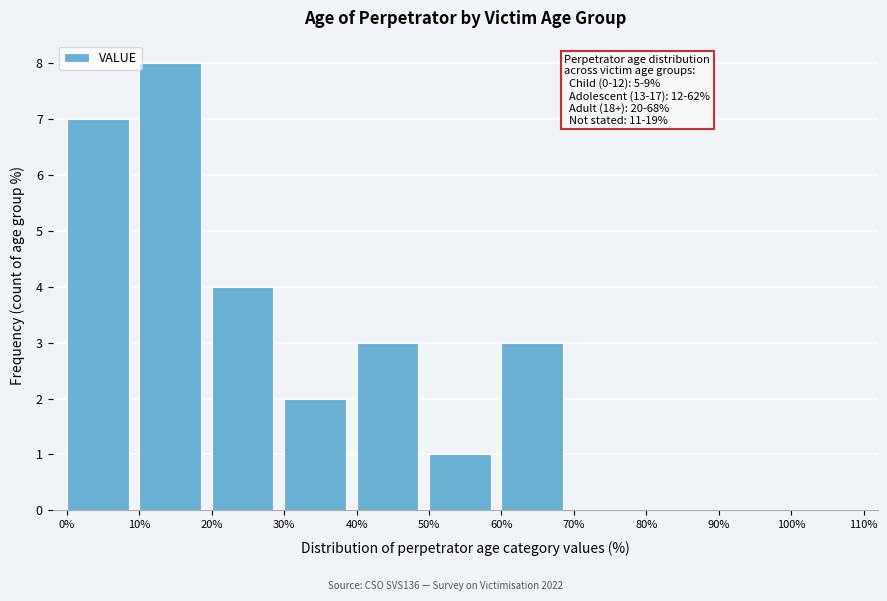

Which range on the x-axis has the tallest bar?

10% to 20%